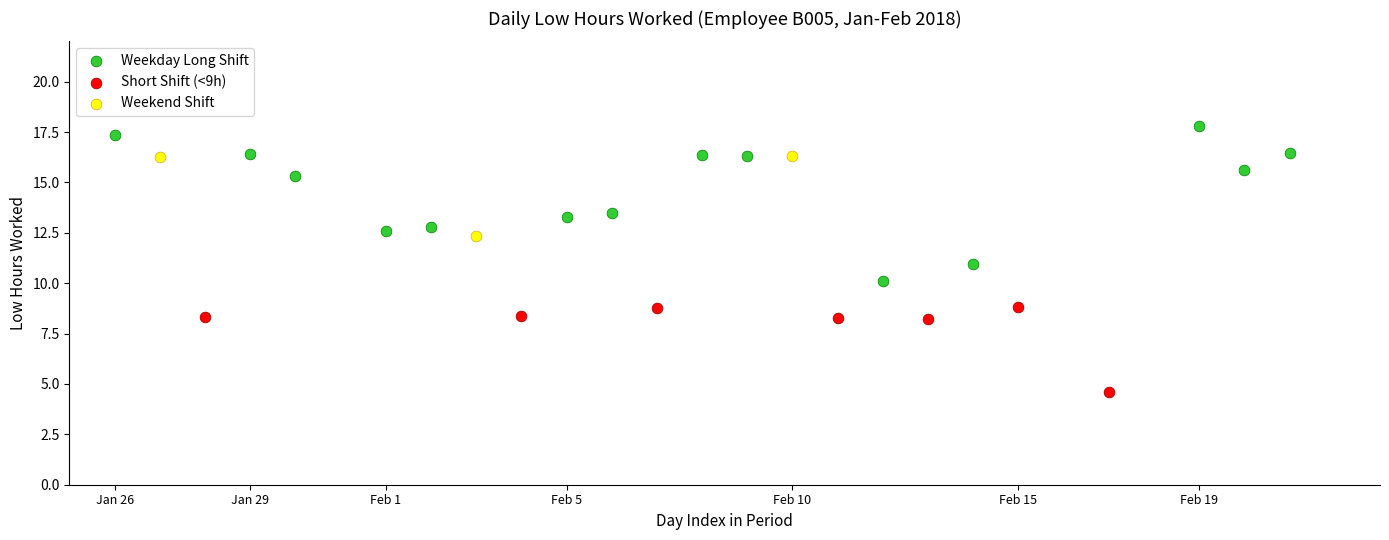

What are all the series names shown in the legend?

Weekday Long Shift, Short Shift (<9h), Weekend Shift